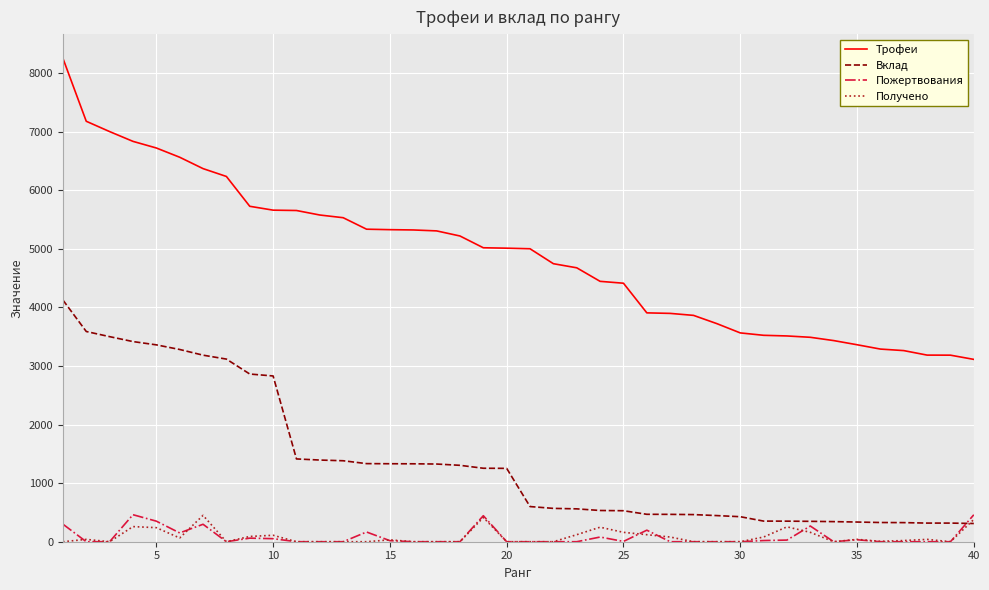

What is the maximum value for Трофеи?

8251